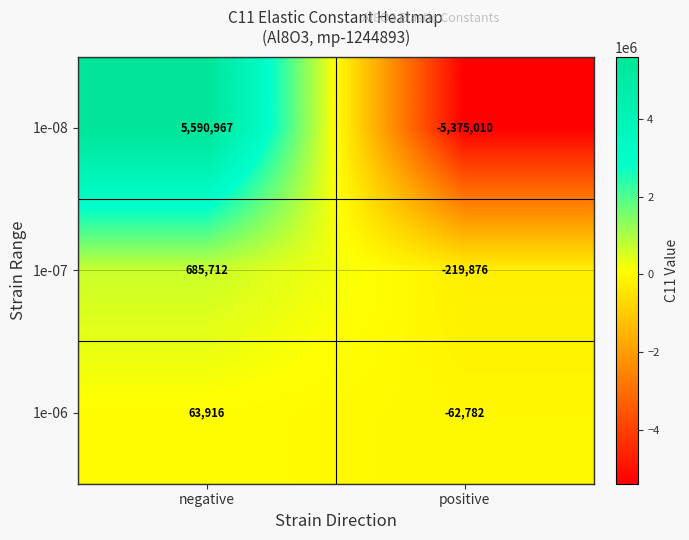

What is the sum of all 1e-07 values?

465836